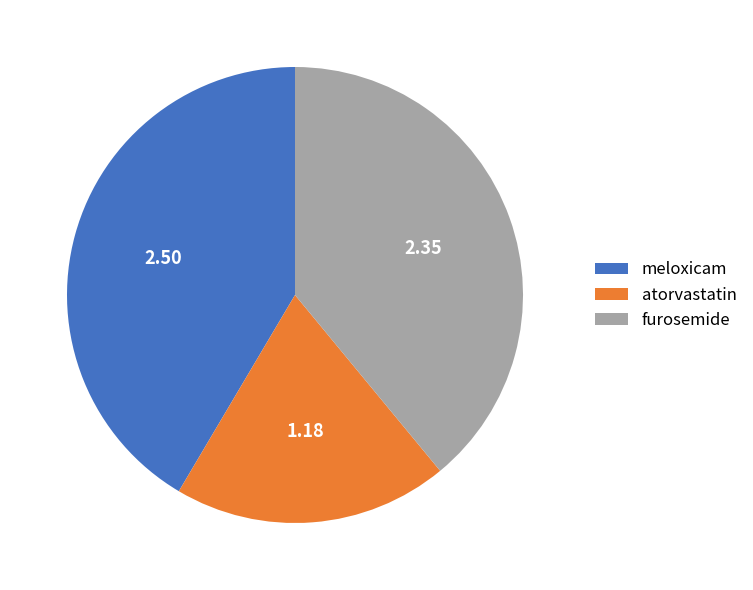

Is the sum of meloxicam and atorvastatin greater than half?

Yes